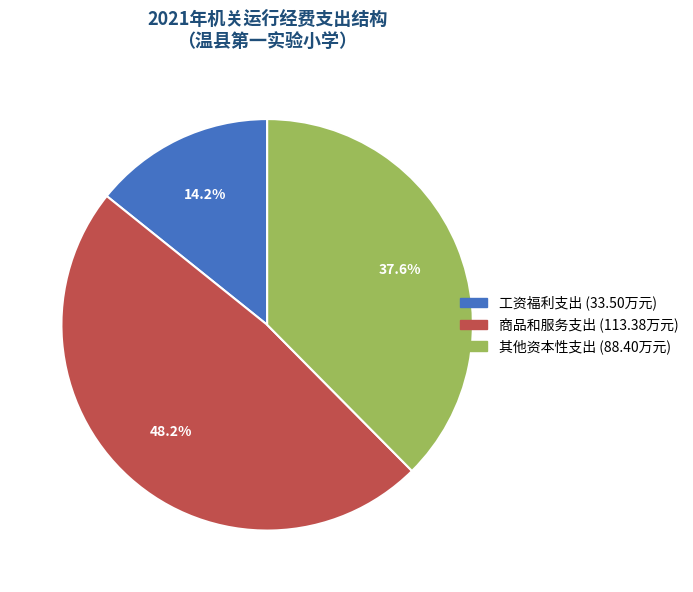

The 商品和服务支出 slice represents 48% of the pie. True or false?

True